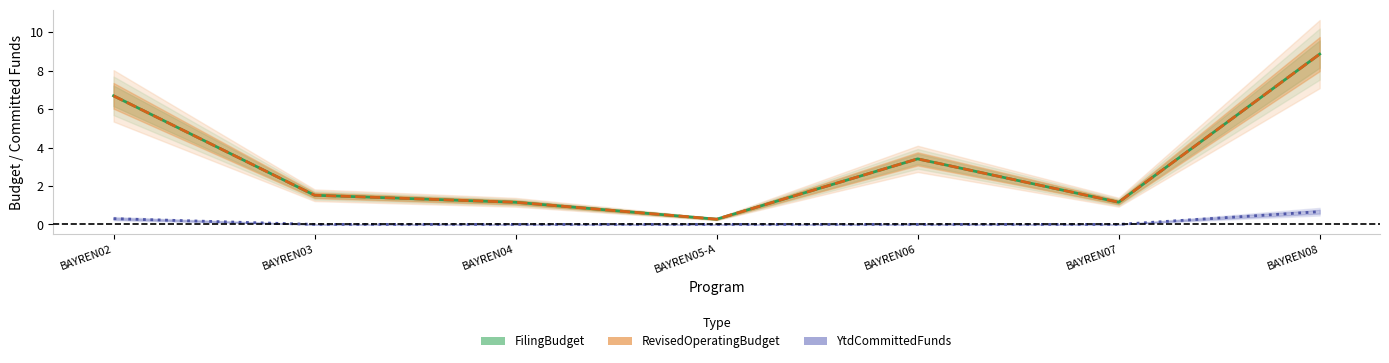

How many data points in RevisedOperatingBudget are above 1?

6